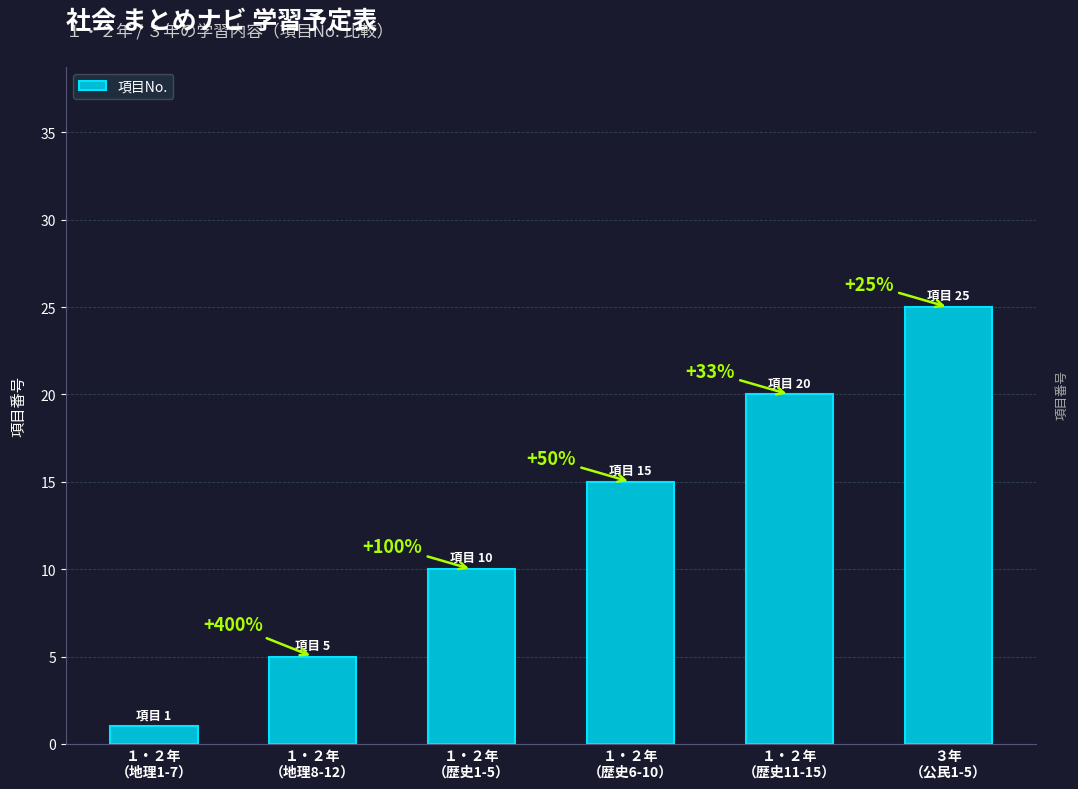

Does the chart contain any negative values?

No